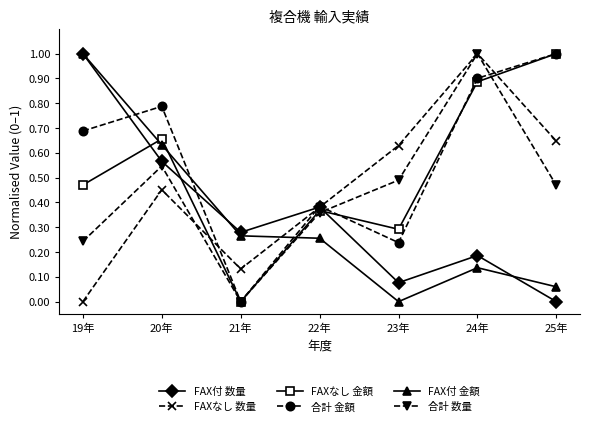

Count the number of data series in this chart.

6